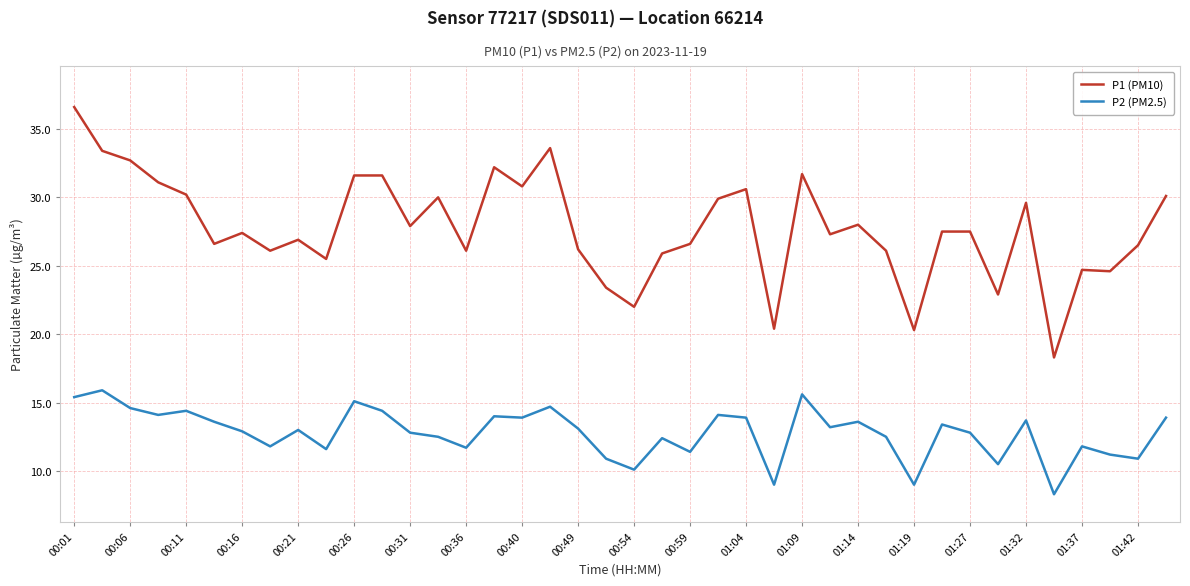

Which series has the largest total across all categories?

P1 (PM10)